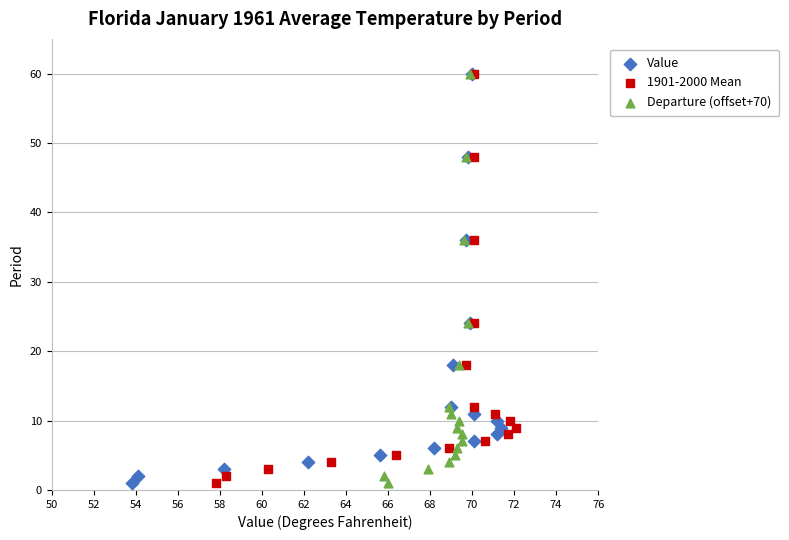

What are all the series names shown in the legend?

Value, 1901-2000 Mean, Departure (offset+70)